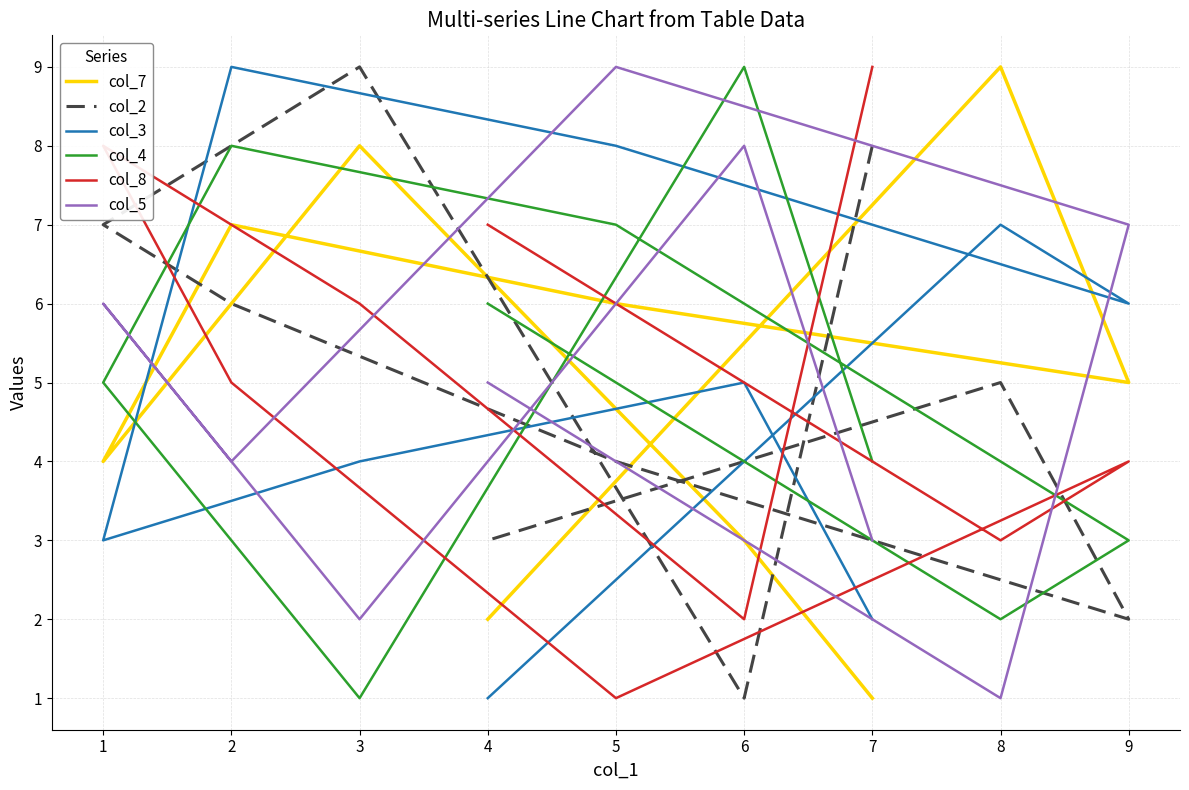

True or false: col_5 has more than 0 points higher than both neighbors.

True